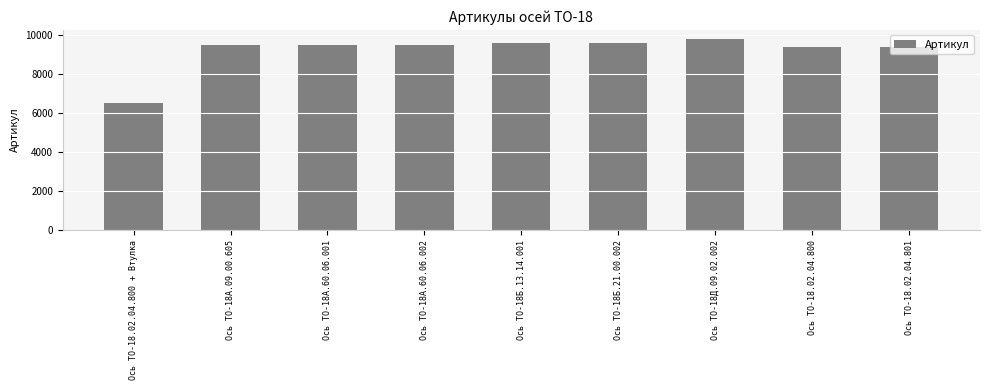

What is the maximum value shown in the chart?

9778